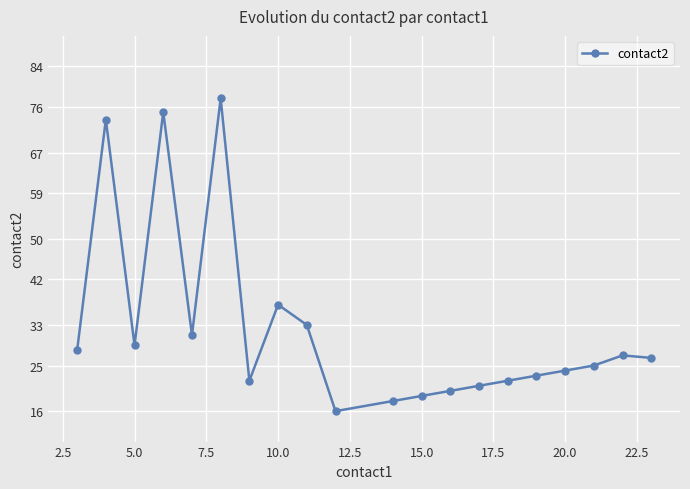

What is the average value?

32.4